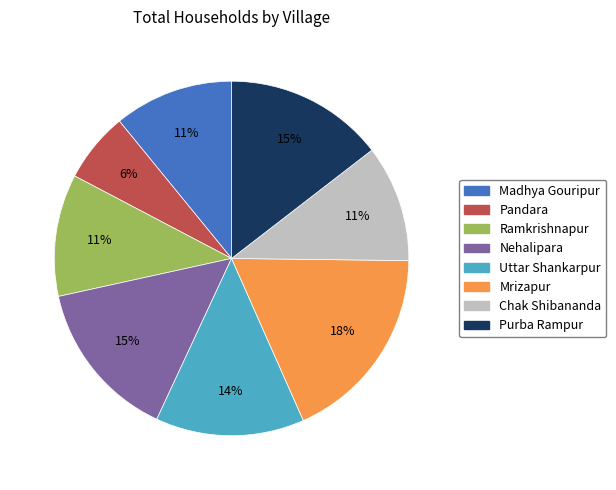

Is it true that Chak Shibananda is 11% of the pie?

True